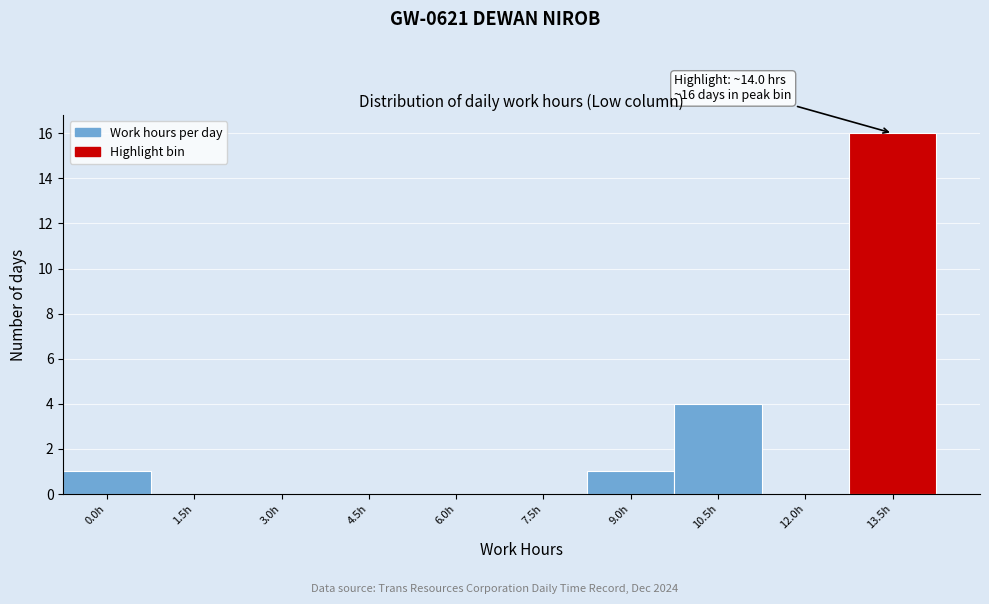

Reading left to right, transcribe all the data shown in this chart.

0.0h=1	1.5h=0	3.0h=0	4.5h=0	6.0h=0	7.5h=0	9.0h=1	10.5h=4	12.0h=0	13.5h=16